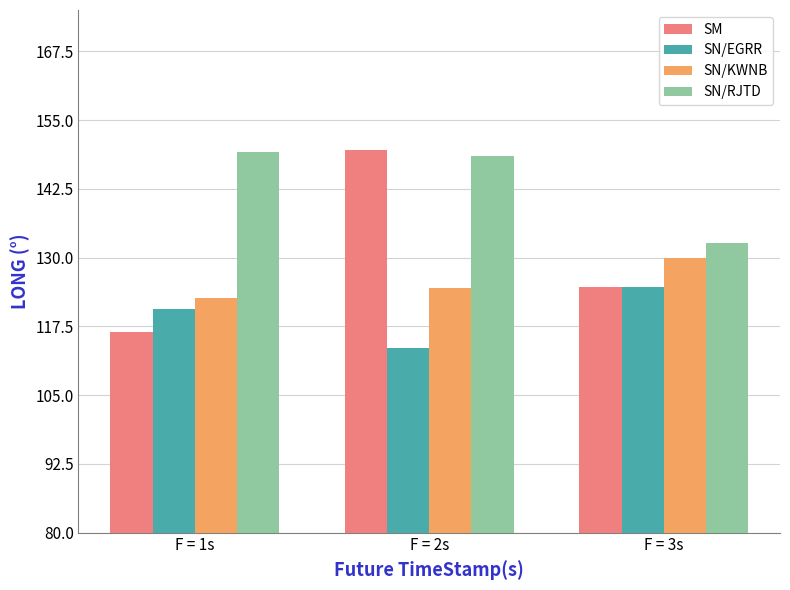

How many groups of bars are there?

3